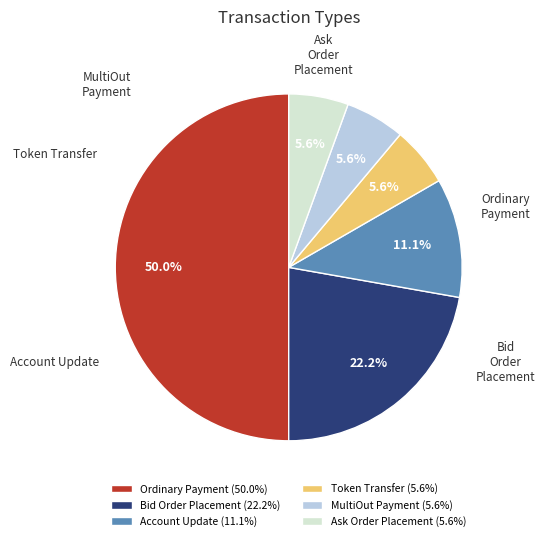

Which has a higher value, Ask Order Placement or Bid Order Placement?

Bid Order Placement